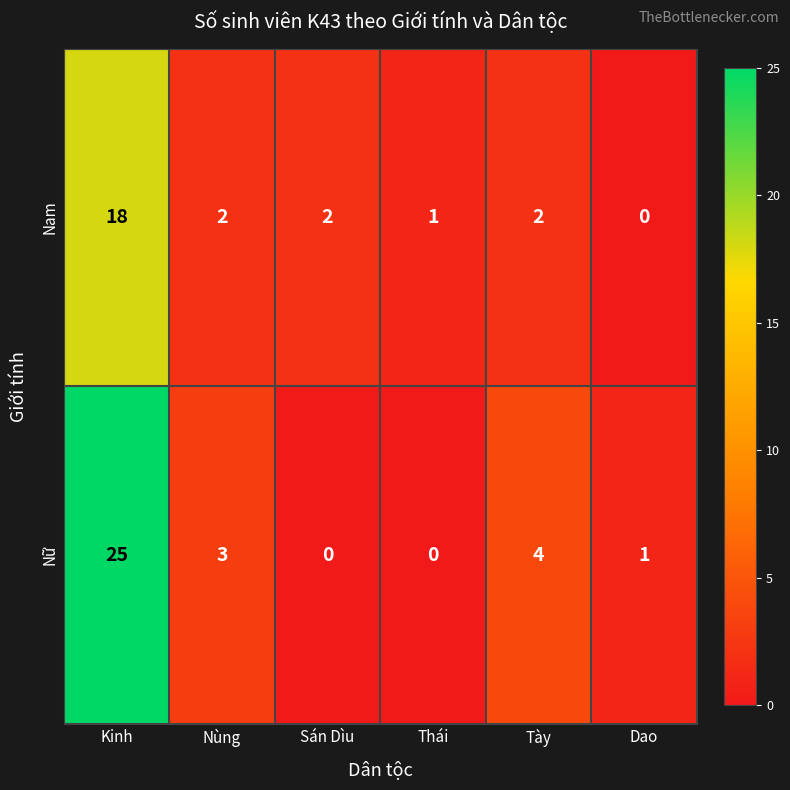

Reading left to right, list all the values displayed in this chart.

Nam: 18	2	2	1	2	0
Nữ: 25	3	0	0	4	1